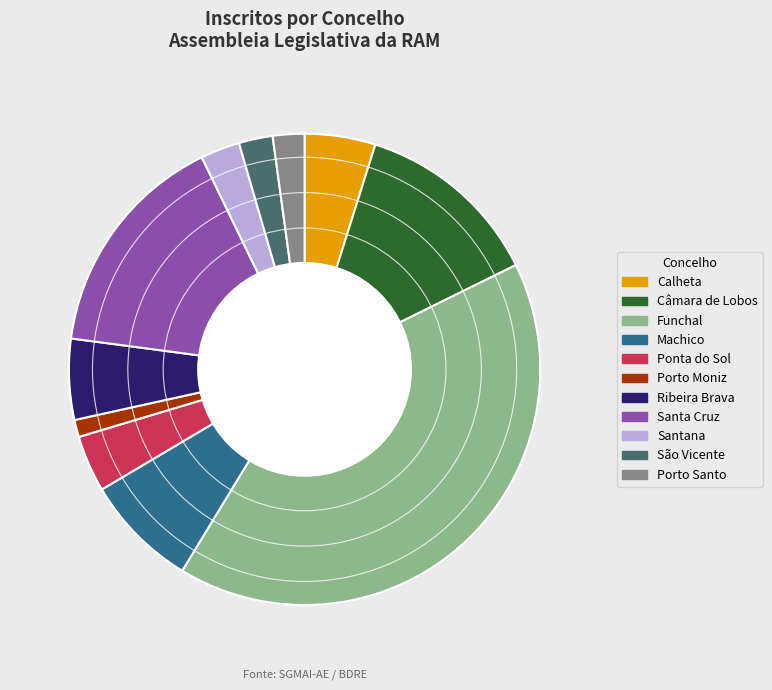

Do Ponta do Sol and Santa Cruz together represent more than half of the pie?

No